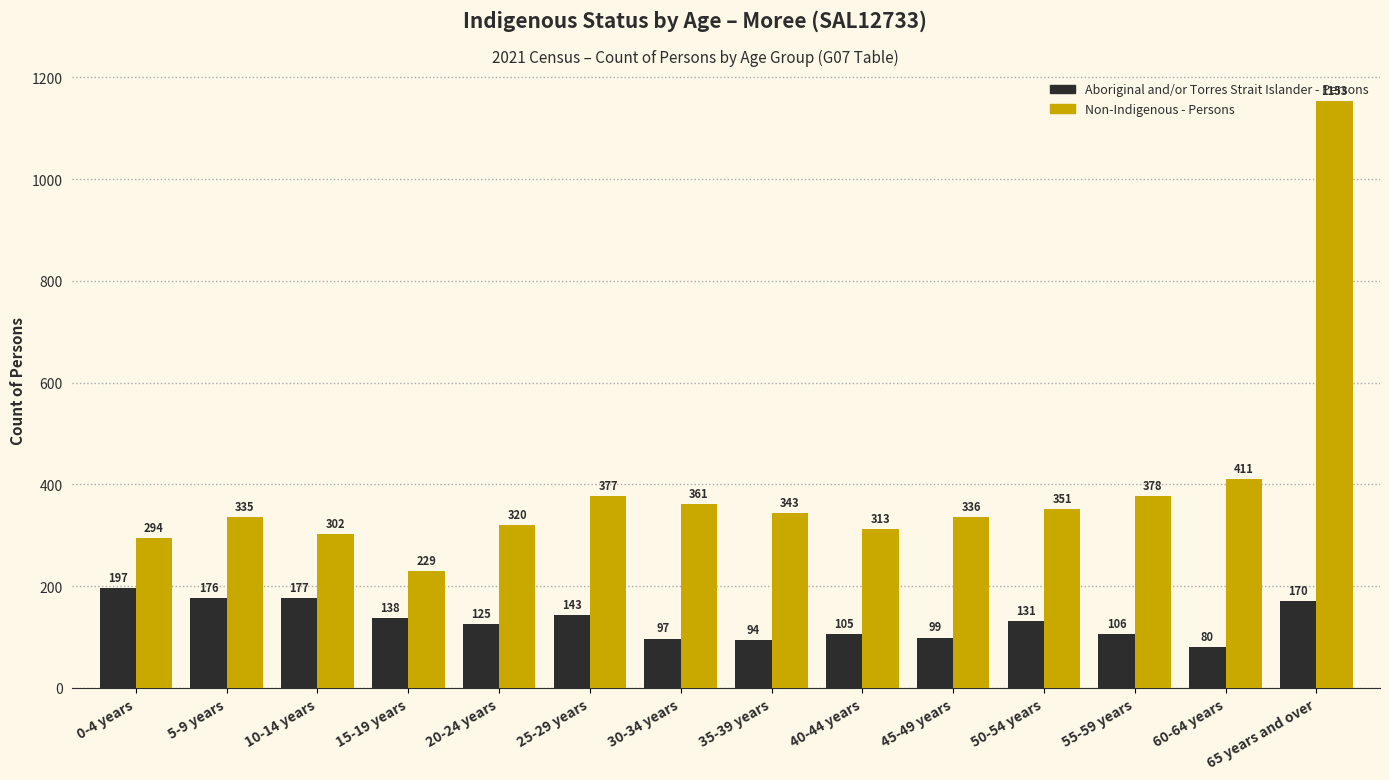

Reading left to right, list all the values displayed in this chart.

Aboriginal and/or Torres Strait Islander - Persons: 0-4 years=197	5-9 years=176	10-14 years=177	15-19 years=138	20-24 years=125	25-29 years=143	30-34 years=97	35-39 years=94	40-44 years=105	45-49 years=99	50-54 years=131	55-59 years=106	60-64 years=80	65 years and over=170
Non-Indigenous - Persons: 0-4 years=294	5-9 years=335	10-14 years=302	15-19 years=229	20-24 years=320	25-29 years=377	30-34 years=361	35-39 years=343	40-44 years=313	45-49 years=336	50-54 years=351	55-59 years=378	60-64 years=411	65 years and over=1153